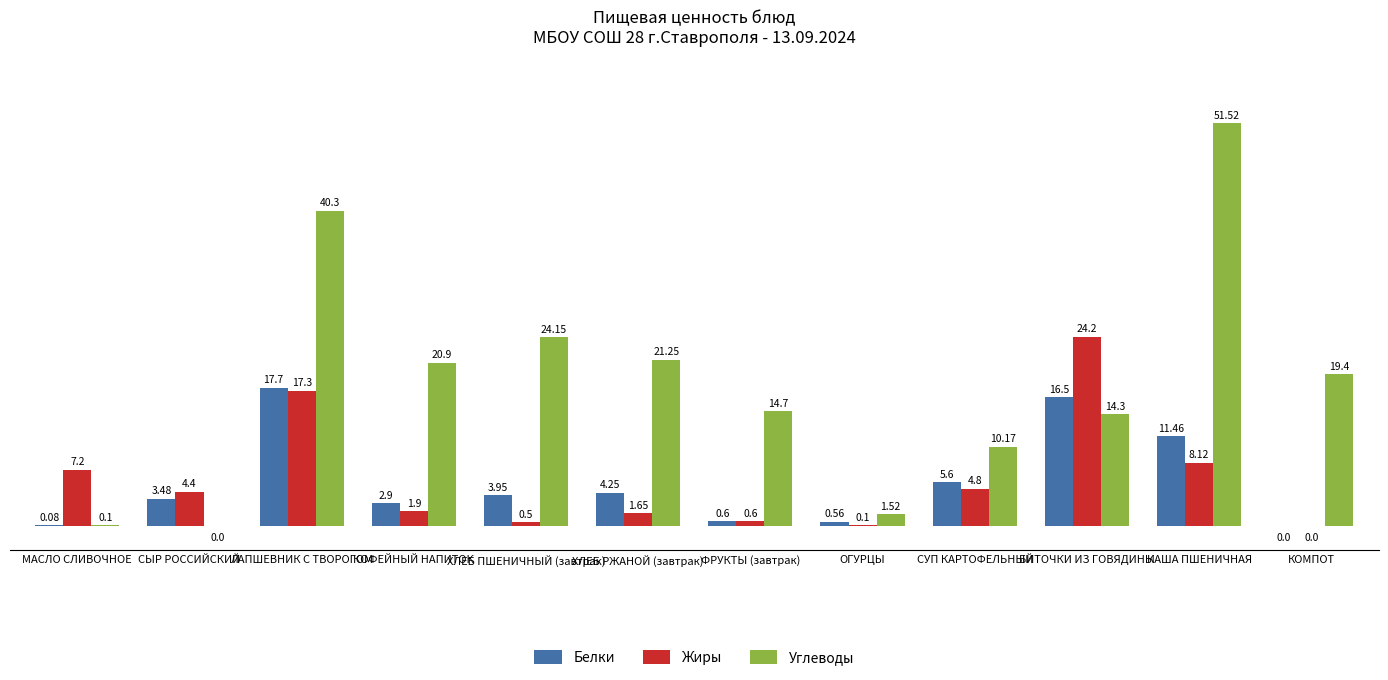

Which category has the highest value across all series?

КАША ПШЕНИЧНАЯ